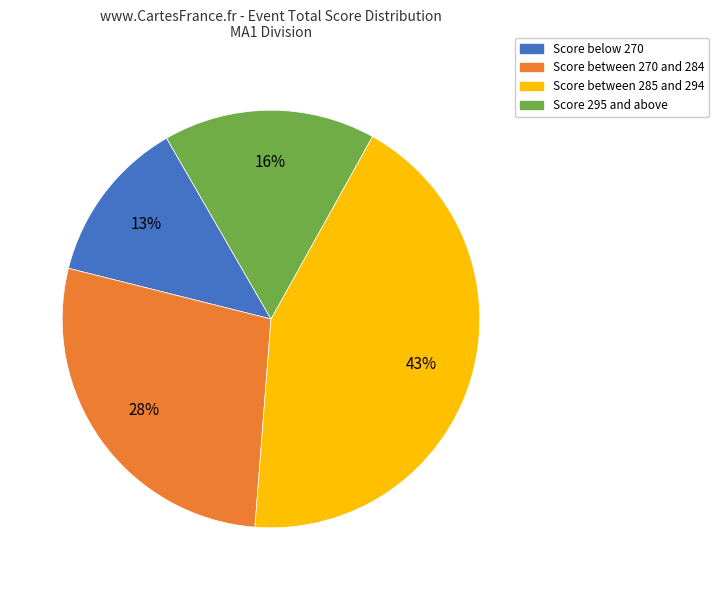

To the nearest percent, what is the average slice percentage?

25%